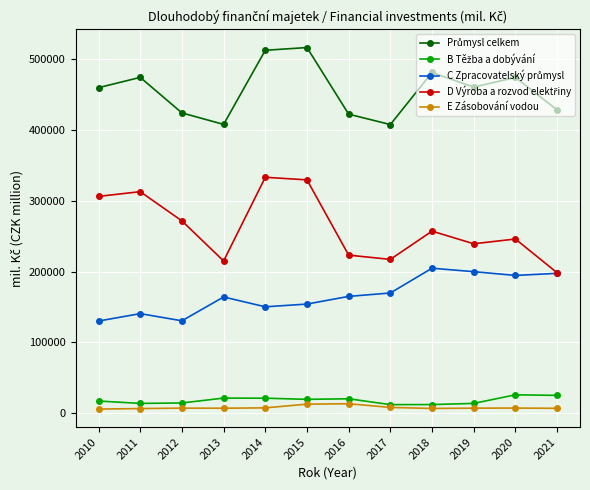

At how many categories does at least one series exceed 413571?

10